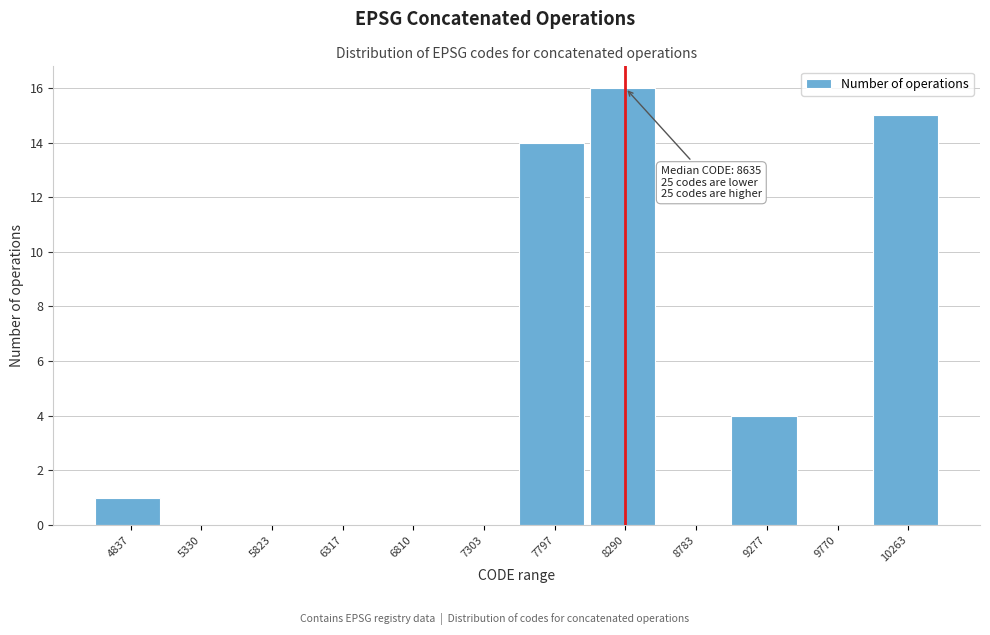

Reading left to right, extract all data points from this chart.

4837=1	5330=0	5823=0	6317=0	6810=0	7303=0	7797=14	8290=16	8783=0	9277=4	9770=0	10263=15